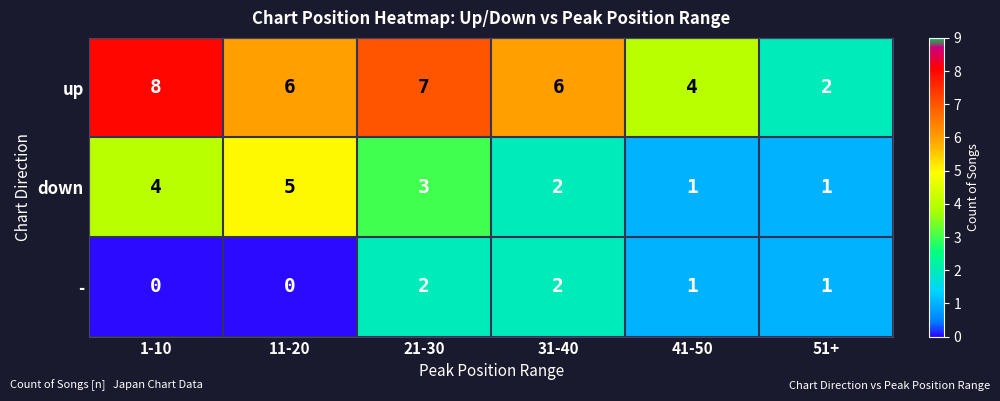

What is the approximate value of up at 1-10?

8